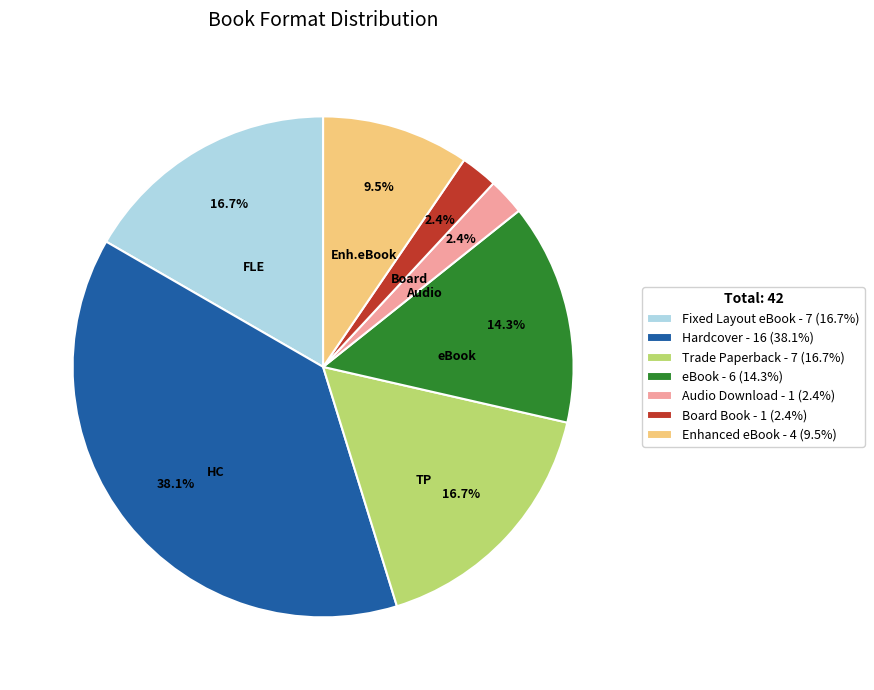

To the nearest percent, what portion does Board Book represent?

2%